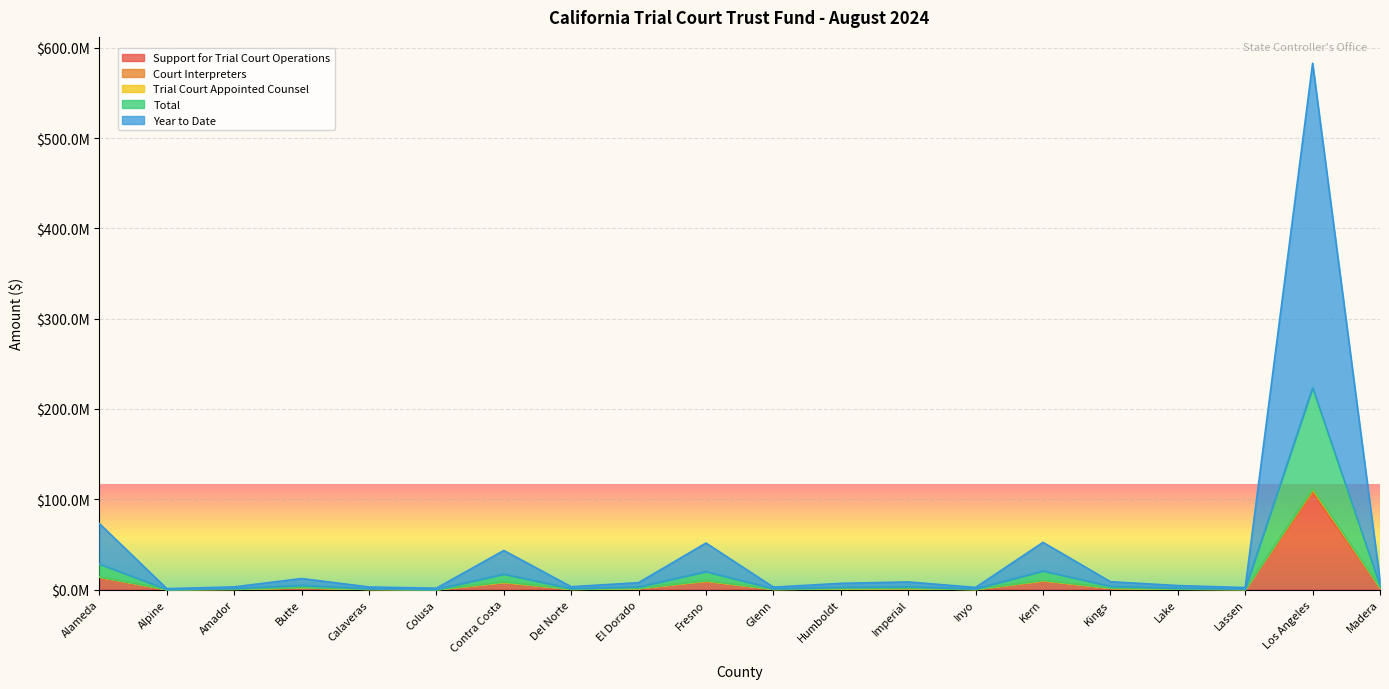

Which series has the widest spread of values?

Year to Date